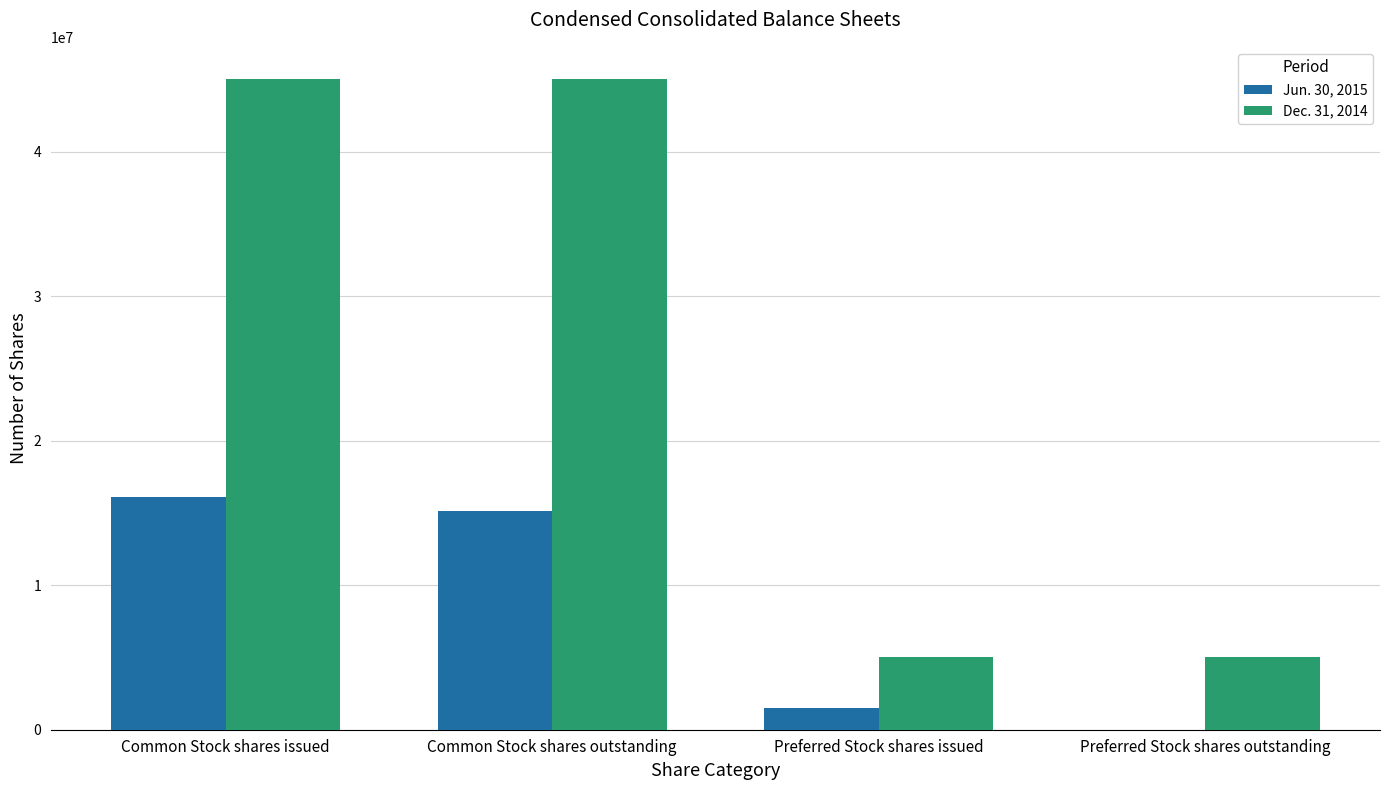

What is the total value across all series at Preferred Stock shares issued?

6500000